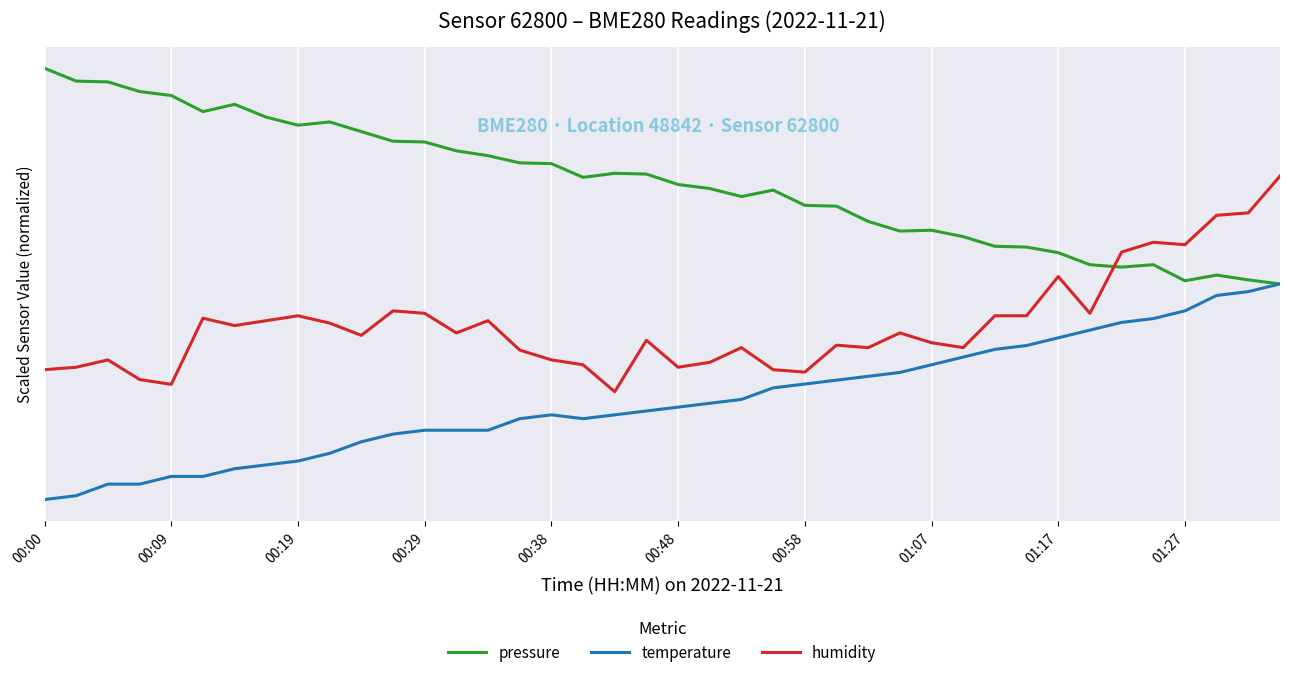

What is the average value of the humidity series?

32.5